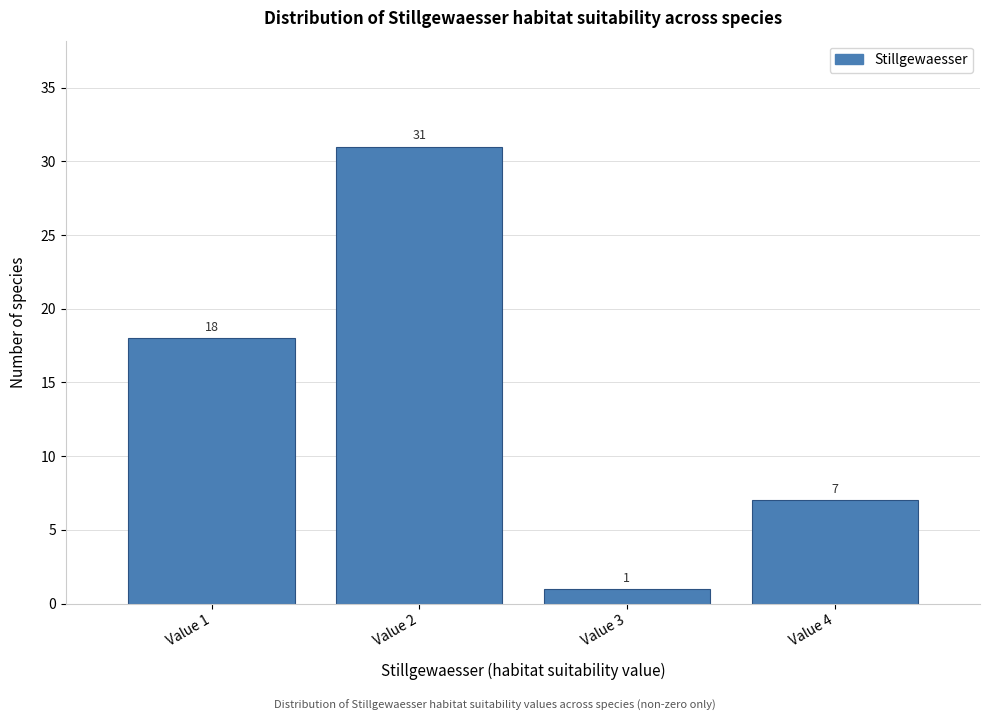

Reading left to right, list all the values displayed in this chart.

Value 1=18	Value 2=31	Value 3=1	Value 4=7